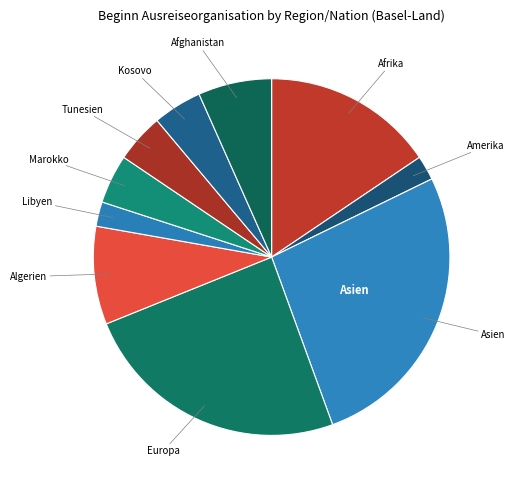

Which slice is the largest?

Asien